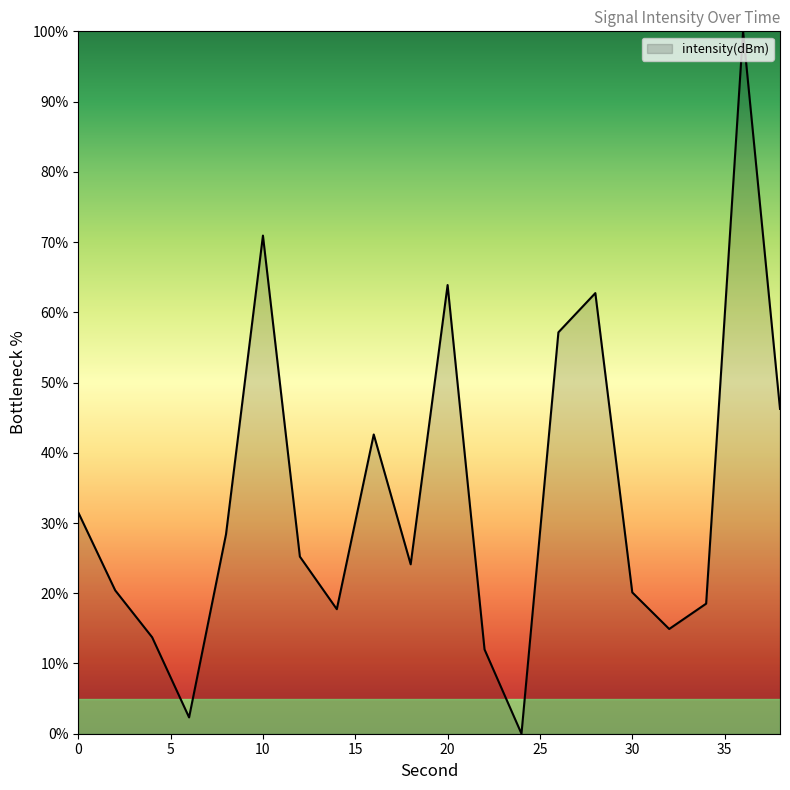

What is the maximum value shown in the chart?

100.0